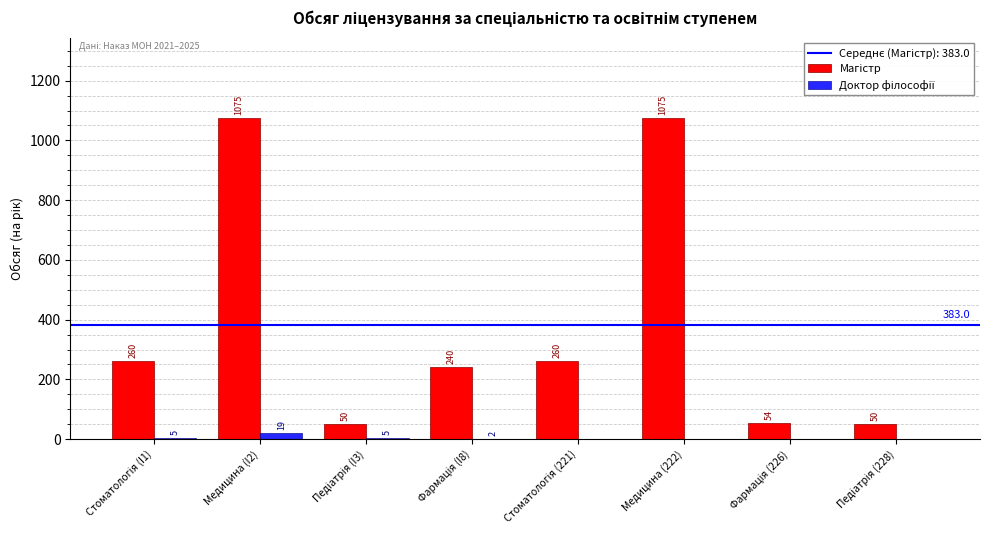

How many groups of bars are there?

8